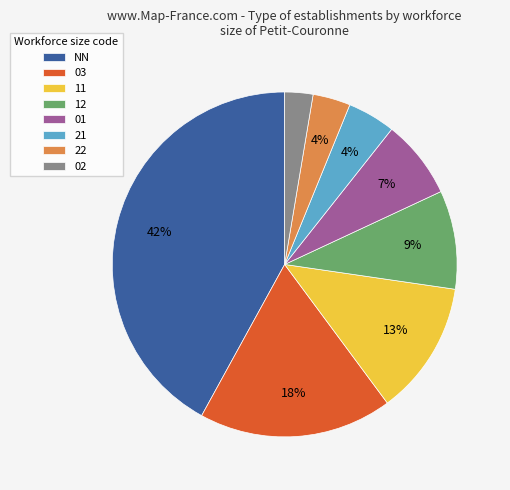

The 03 slice represents 24% of the pie. True or false?

False